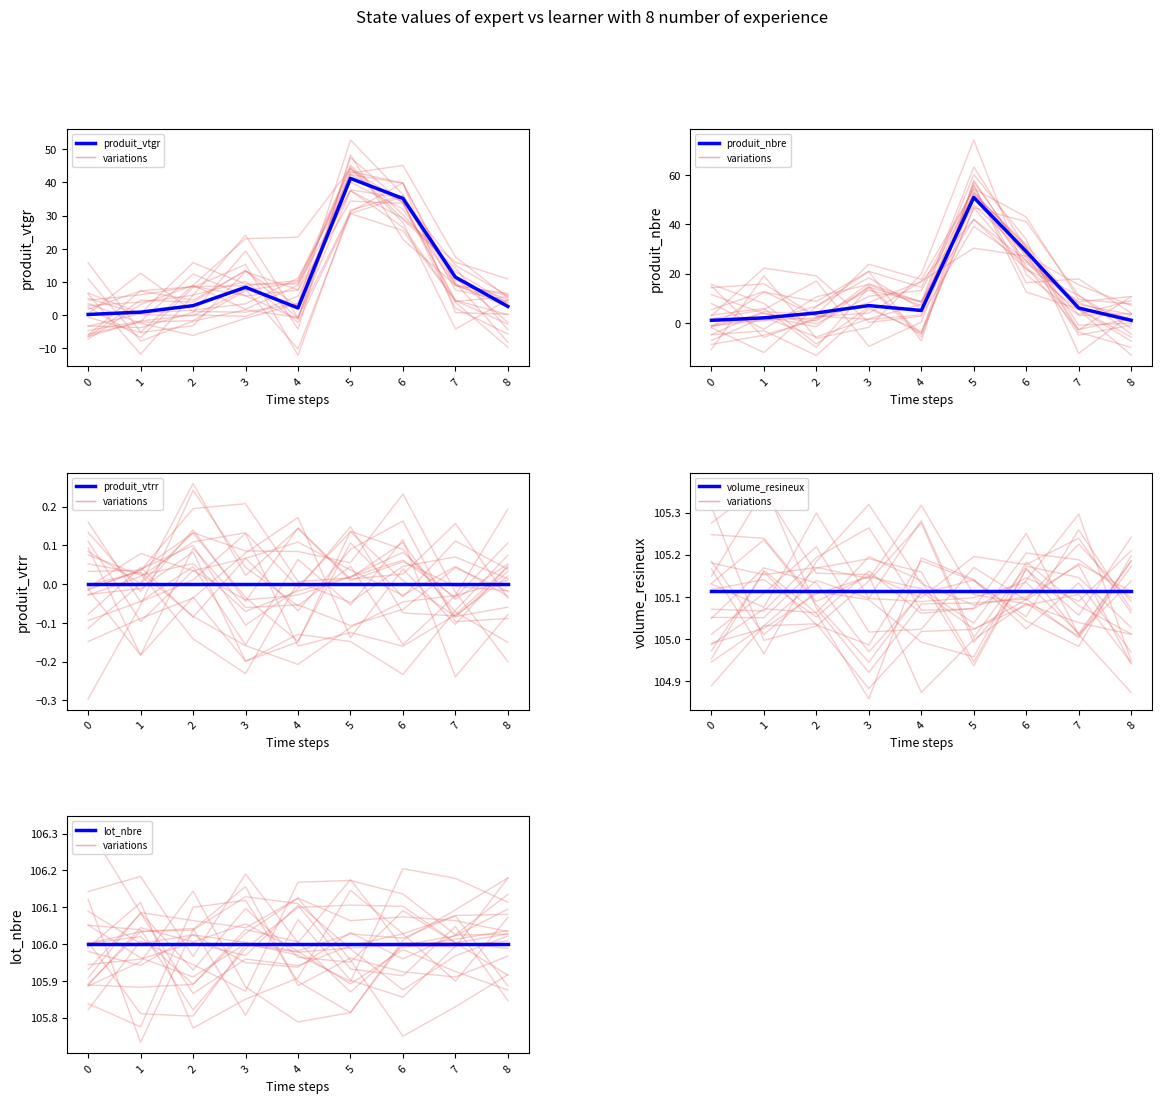

At which category does produit_nbre reach its first local peak?

3